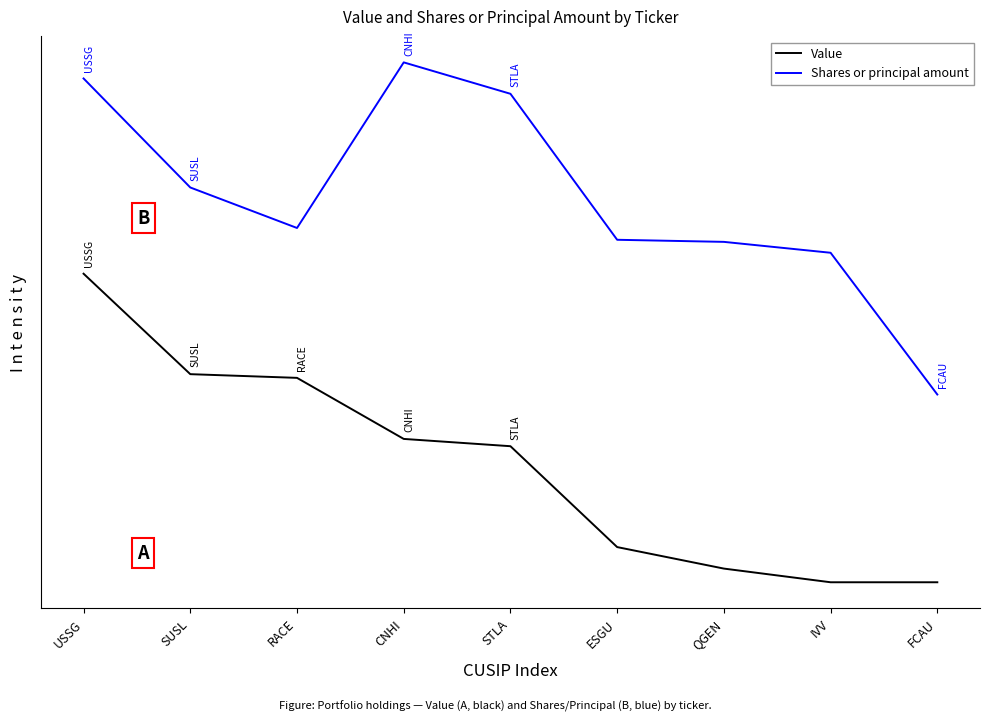

What is the difference between the second highest and minimum values in the Value series?

435160000.0